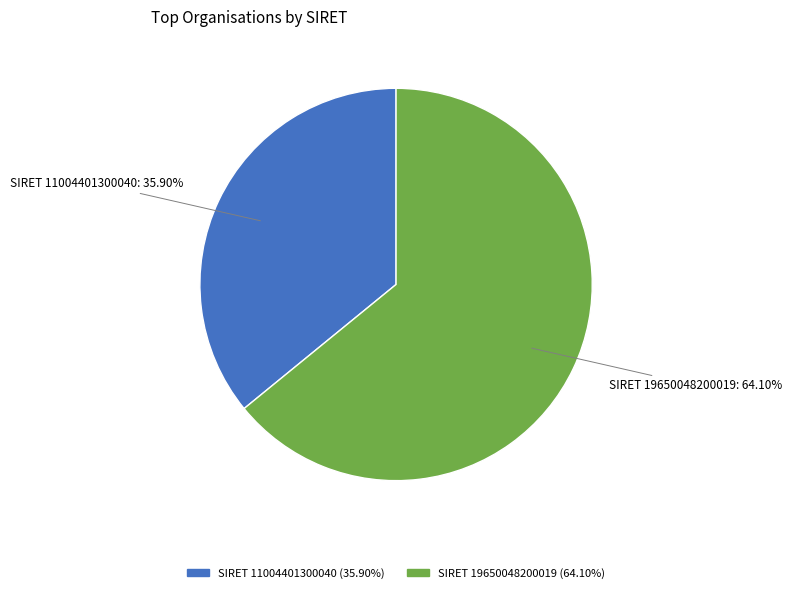

Which has a higher value, SIRET 11004401300040 or SIRET 19650048200019?

SIRET 19650048200019